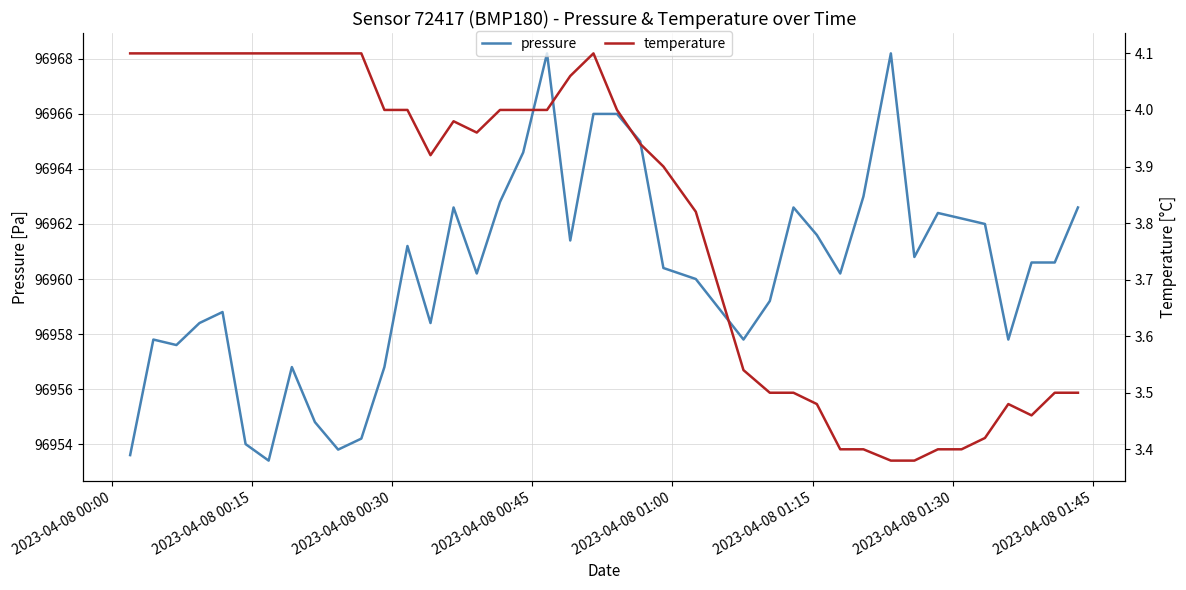

List the series in order of their peak value, lowest first.

temperature, pressure